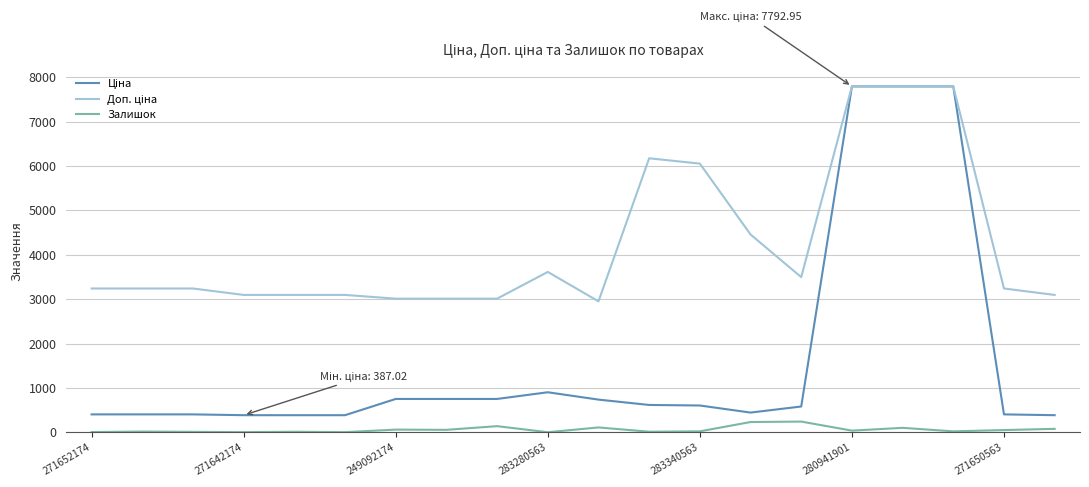

What is the smallest value displayed?

3.0